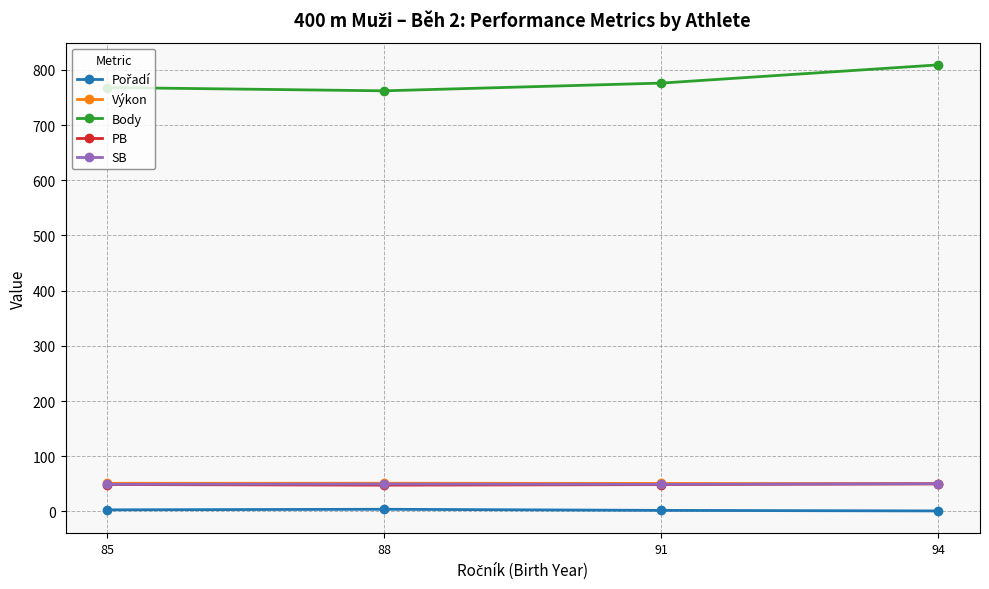

The value of SB at 94 is 50.2. True or false?

True